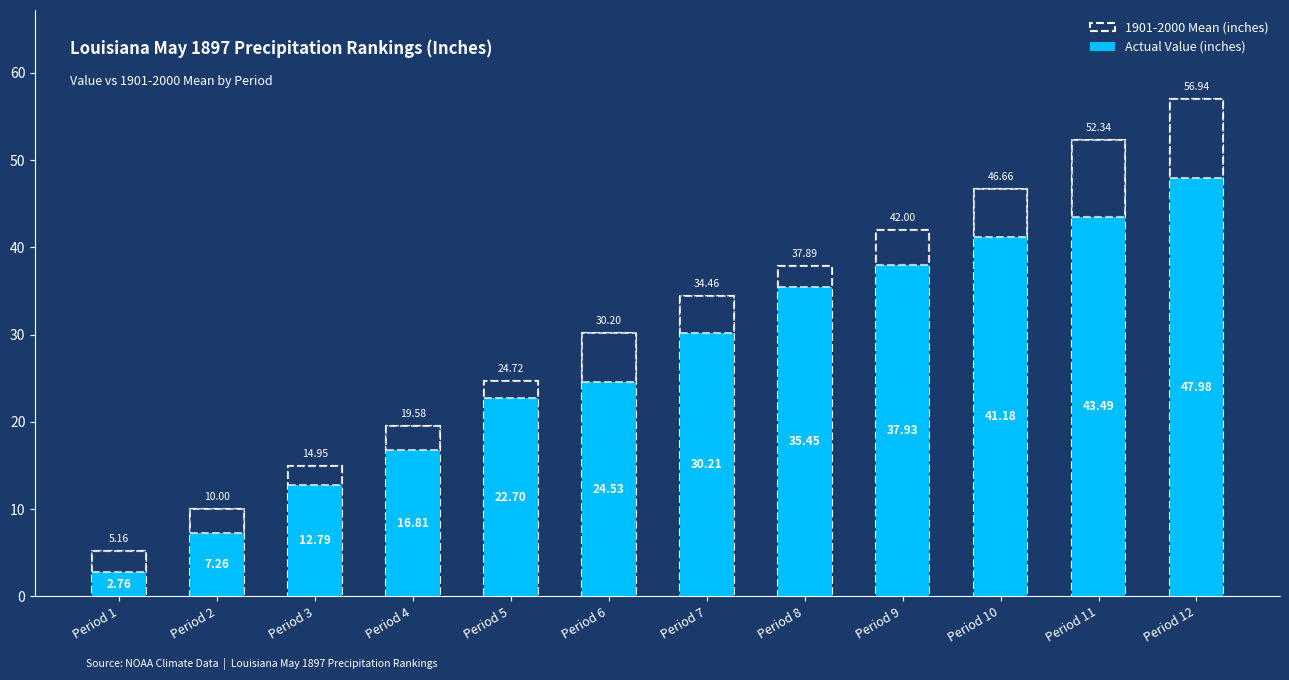

What is the average value?

26.9